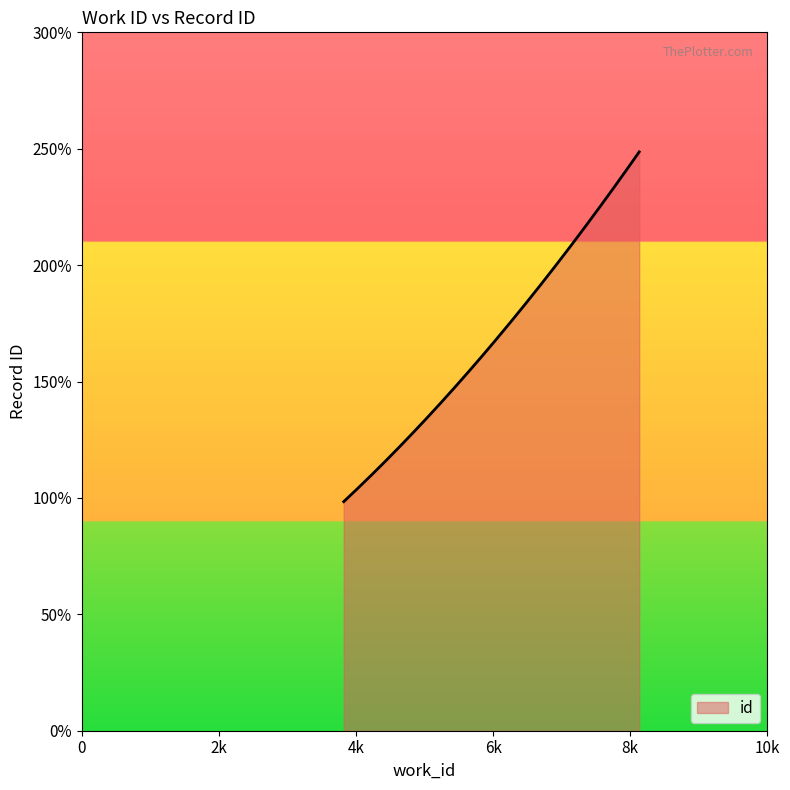

Does the chart display data point markers on the line(s)?

No